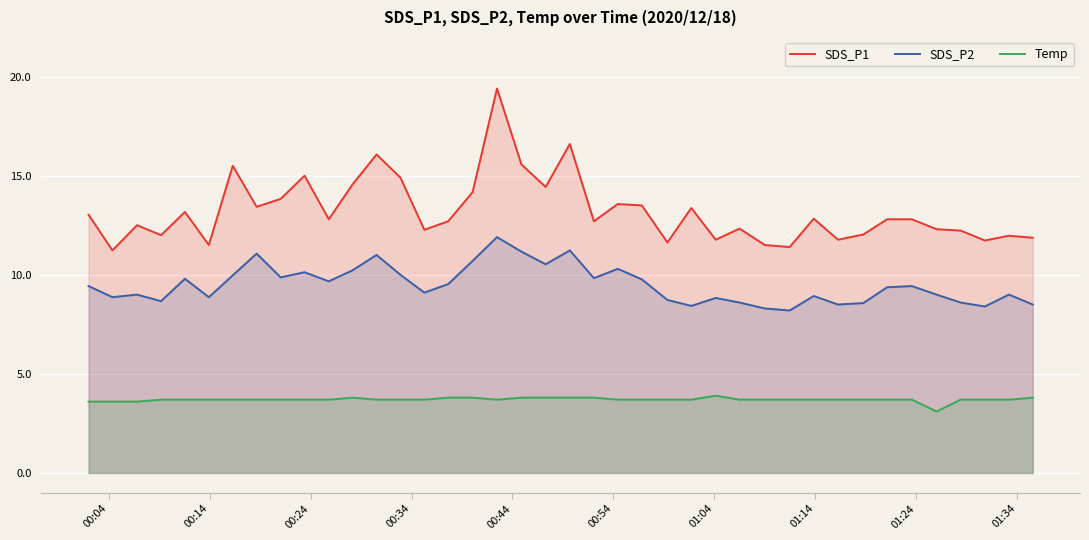

What is the maximum value shown in the chart?

19.4